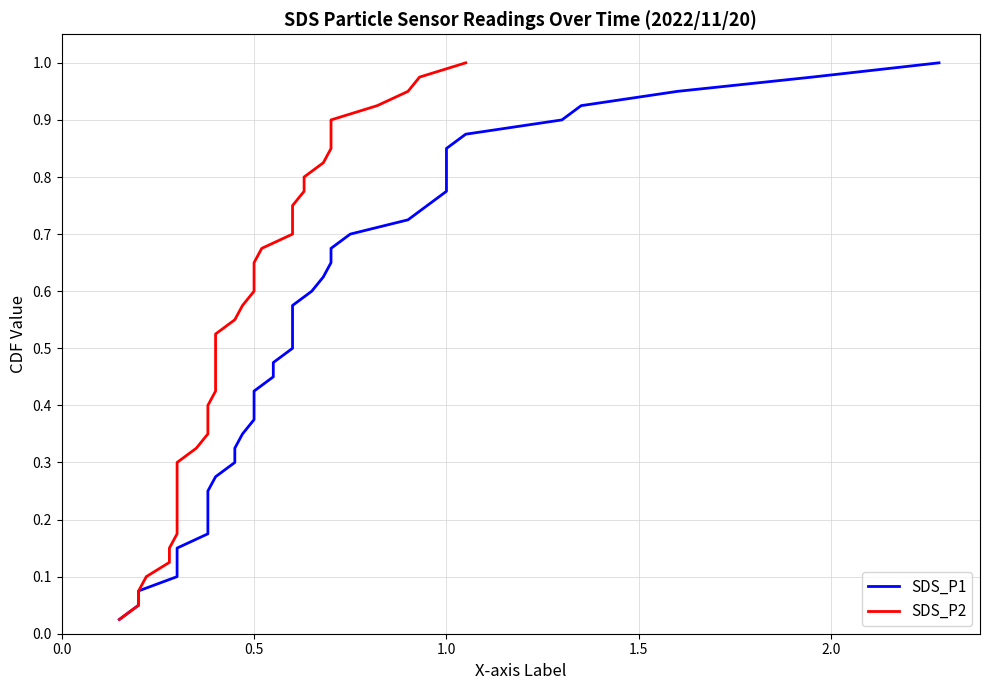

What is the difference between the maximum and minimum values in the SDS_P2 series?

1.0